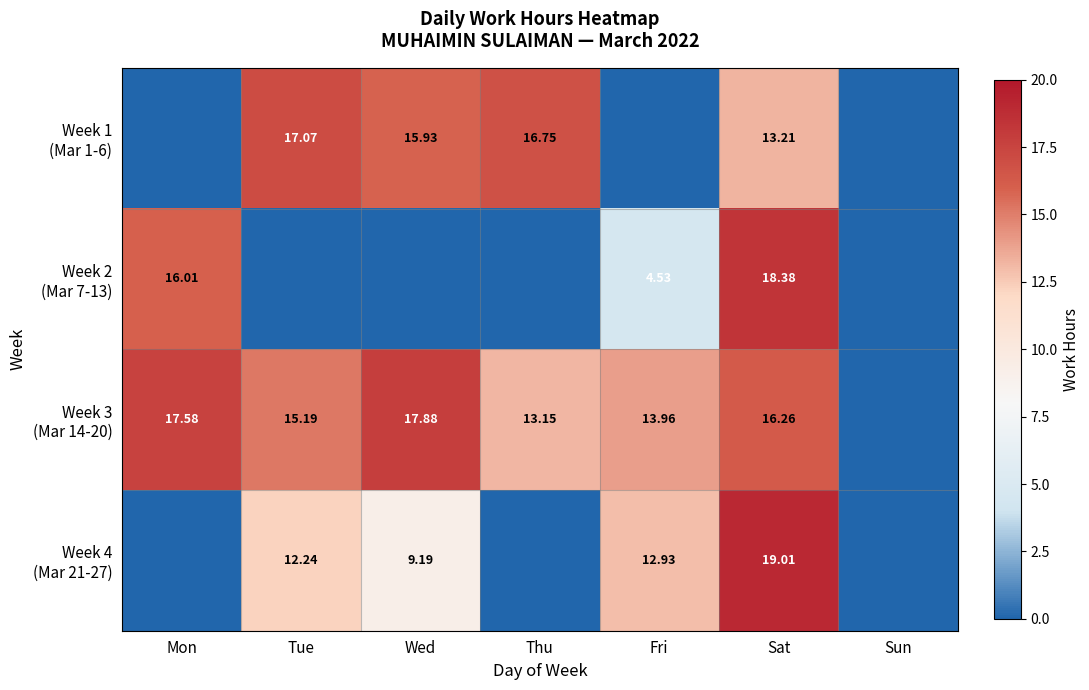

How many values in the Week 2 (Mar 7-13) series exceed 0?

3